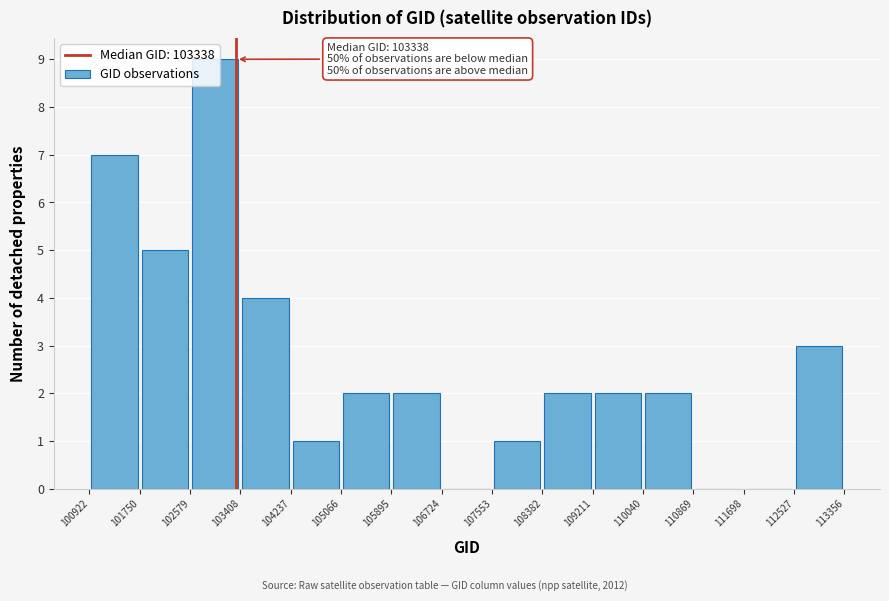

Over which range of the x-axis is the bar tallest?

102579 to 103408